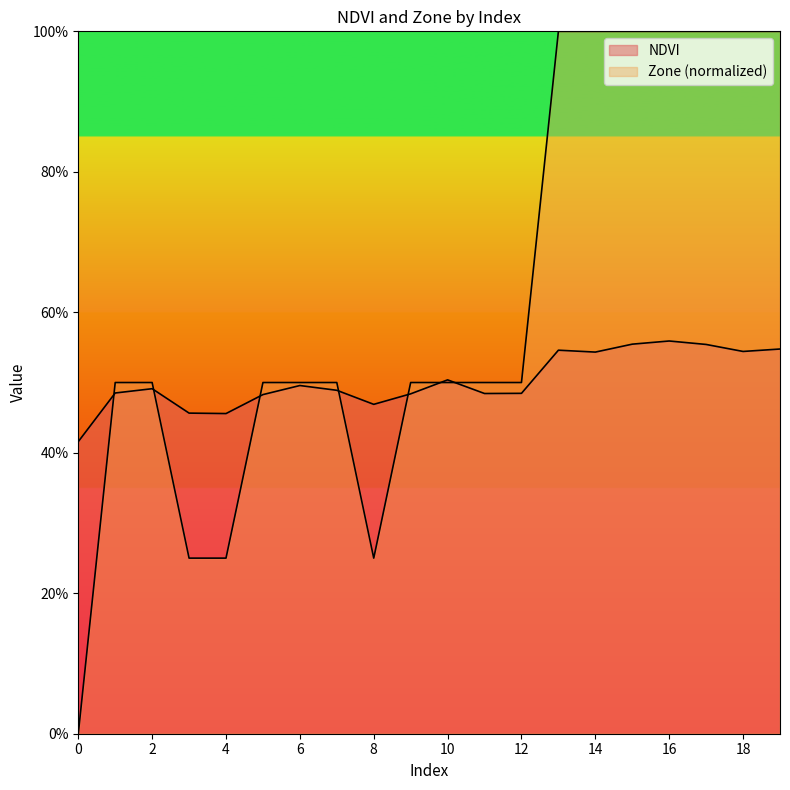

What is the value of the Zone point at the 9th from the left?

0.2